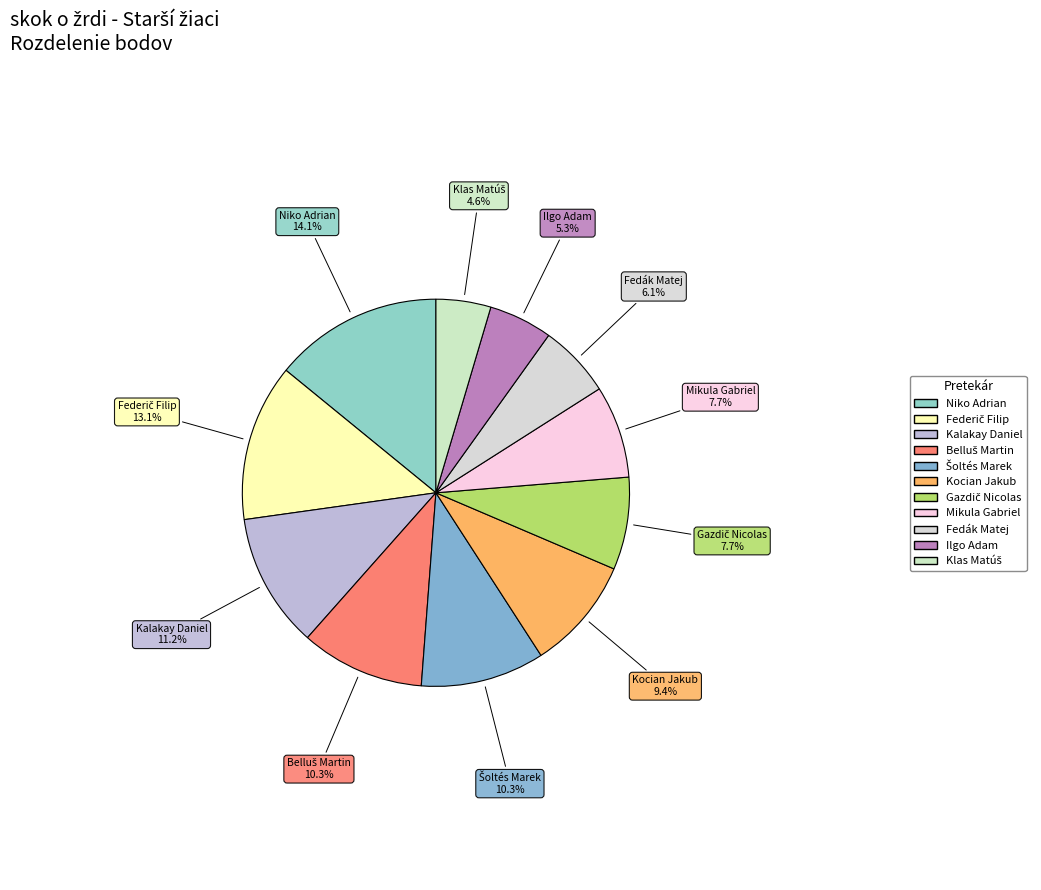

Count the number of slices in the pie.

11